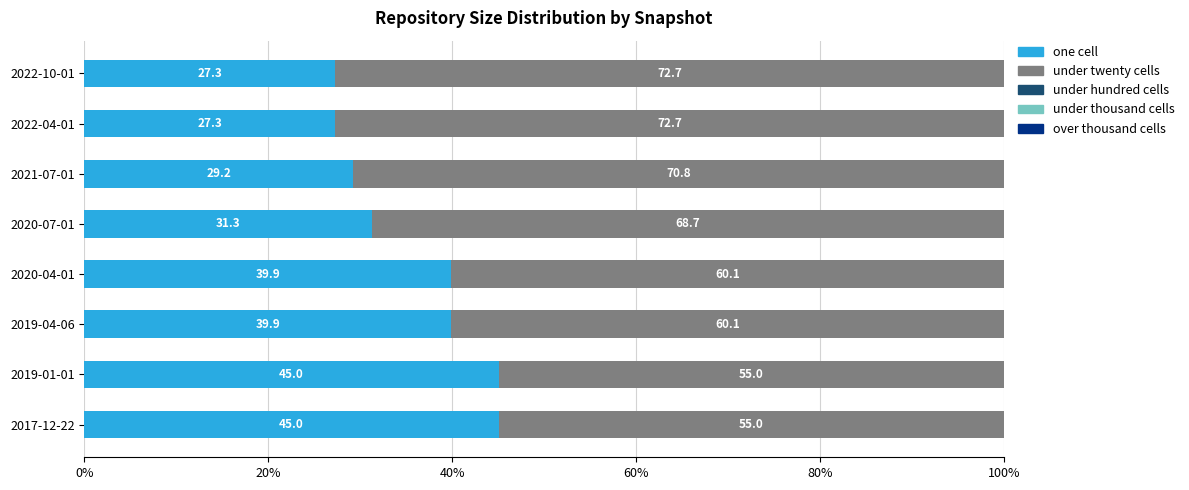

True or false: one cell has a value of 15.0 at 2019-04-06.

False